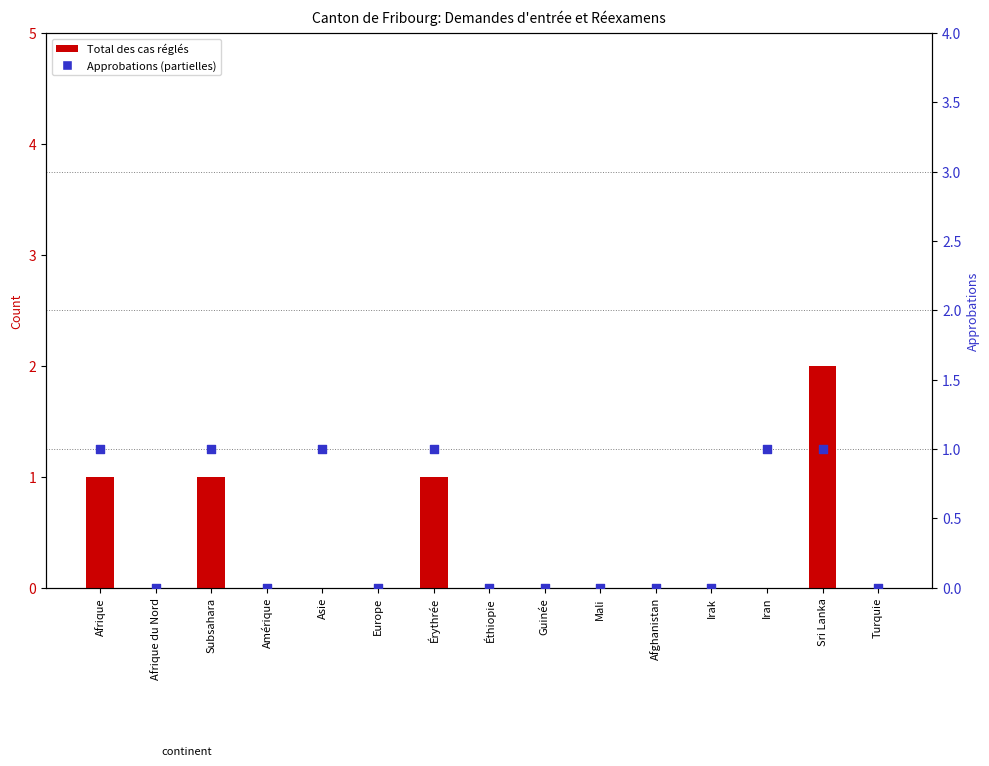

Which series contains the highest Y value?

Total des cas réglés